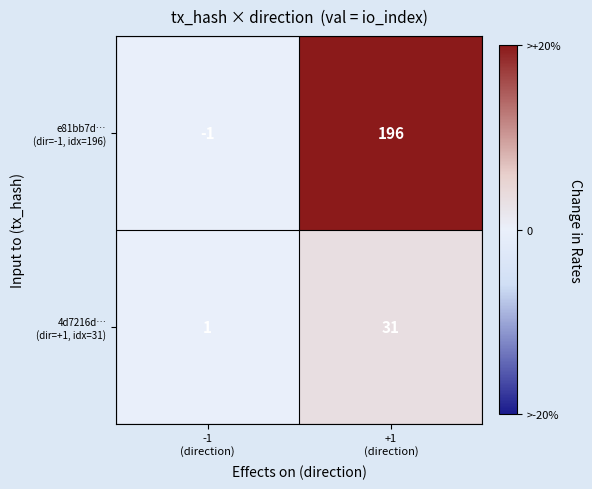

What is the maximum value shown in the chart?

196